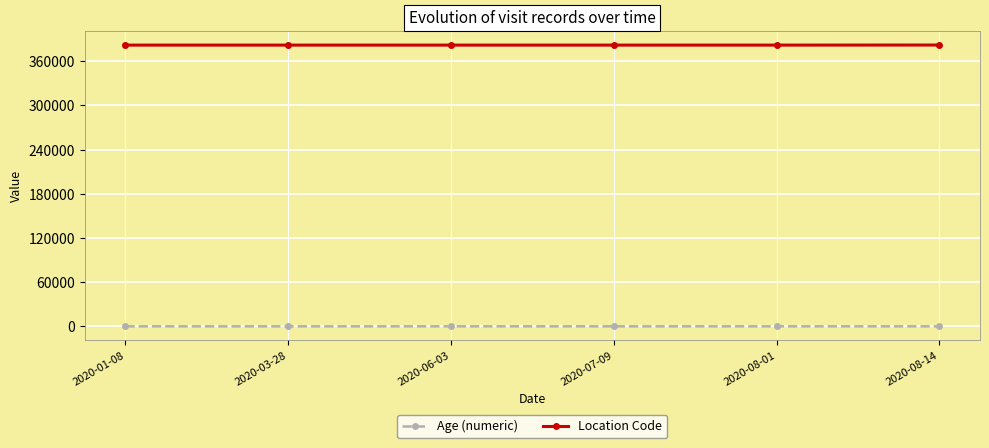

What is the lowest value of the Location Code series?

382019